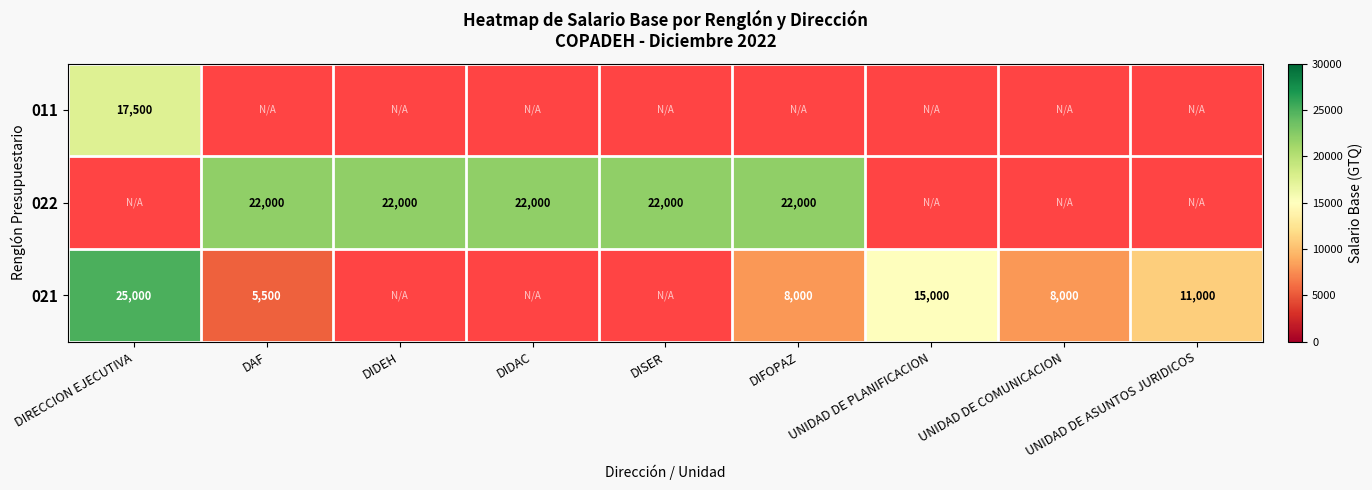

How many series are shown in this chart?

3